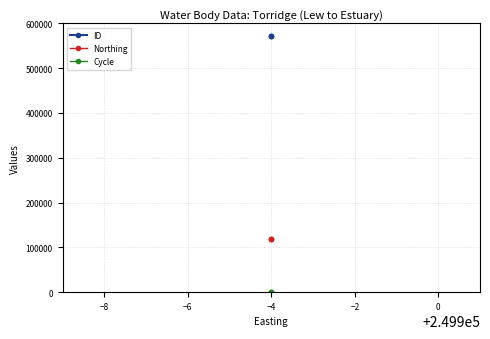

Between −6 and −8, which is larger?

−8